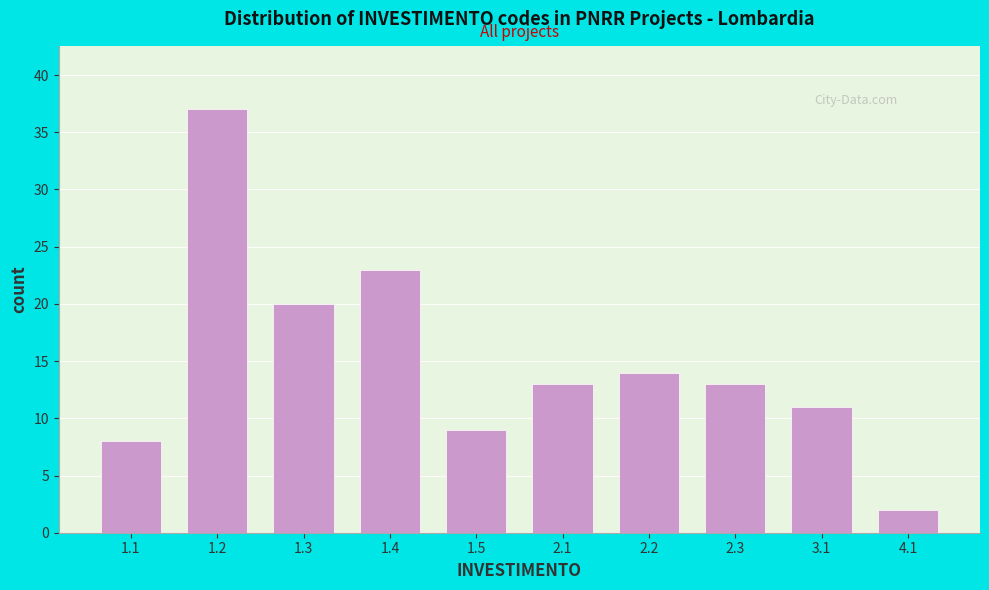

Reading left to right, list all the values displayed in this chart.

1.1=8	1.2=37	1.3=20	1.4=23	1.5=9	2.1=13	2.2=14	2.3=13	3.1=11	4.1=2